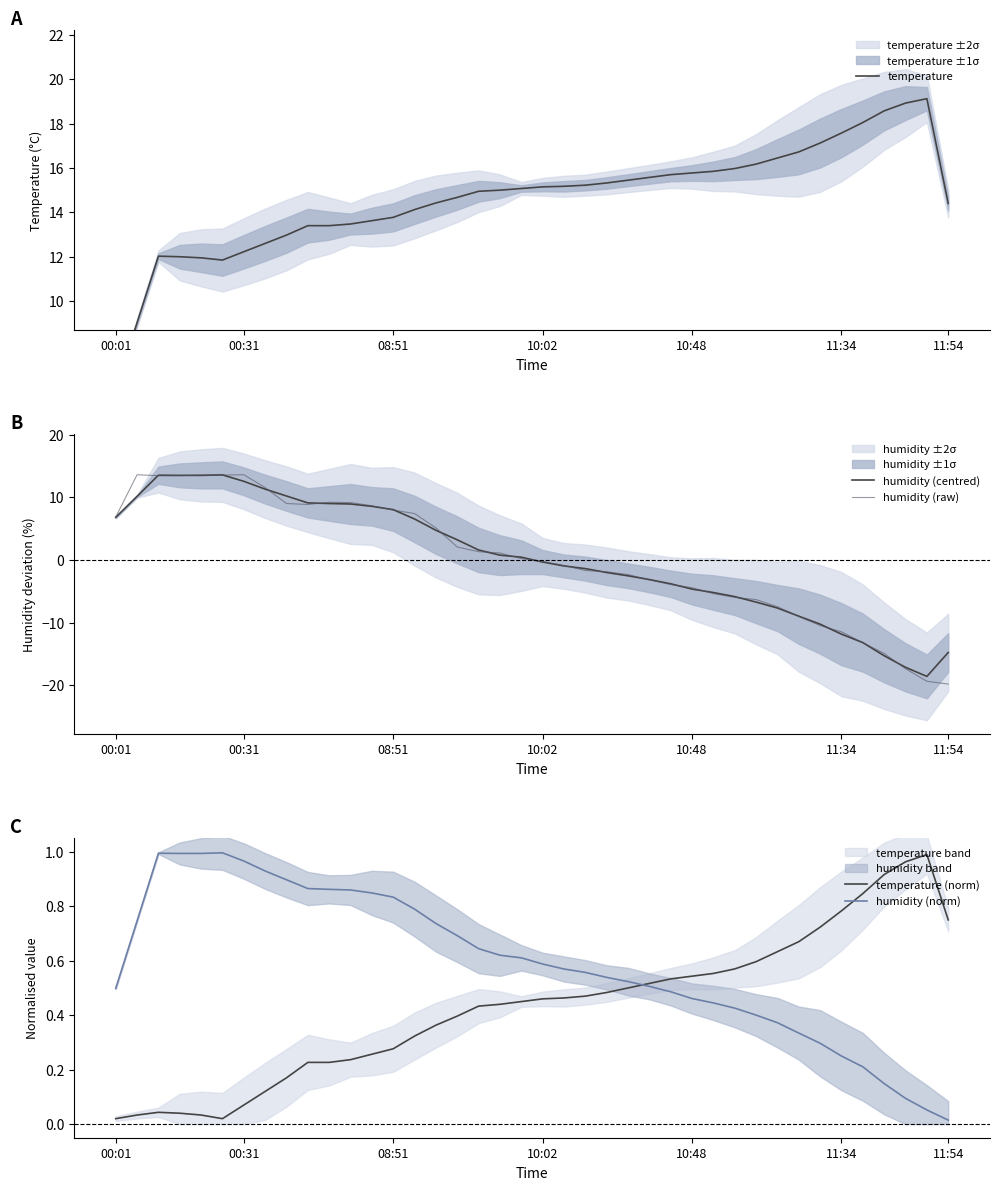

After their last crossing, which series has the higher values: humidity (centred) or temperature (norm)?

temperature (norm)